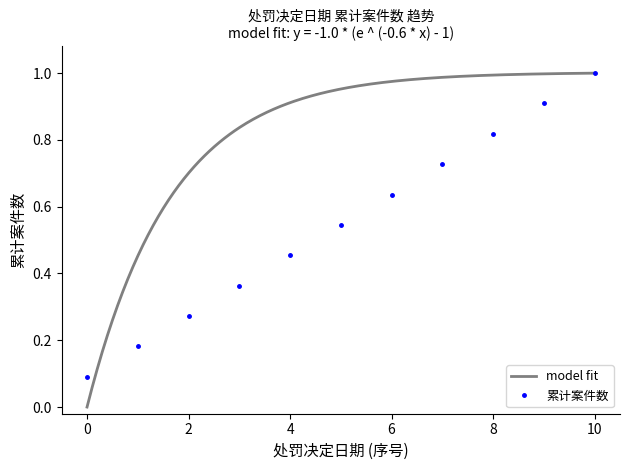

True or false: 累计案件数 has more than 0 interior local peaks.

False